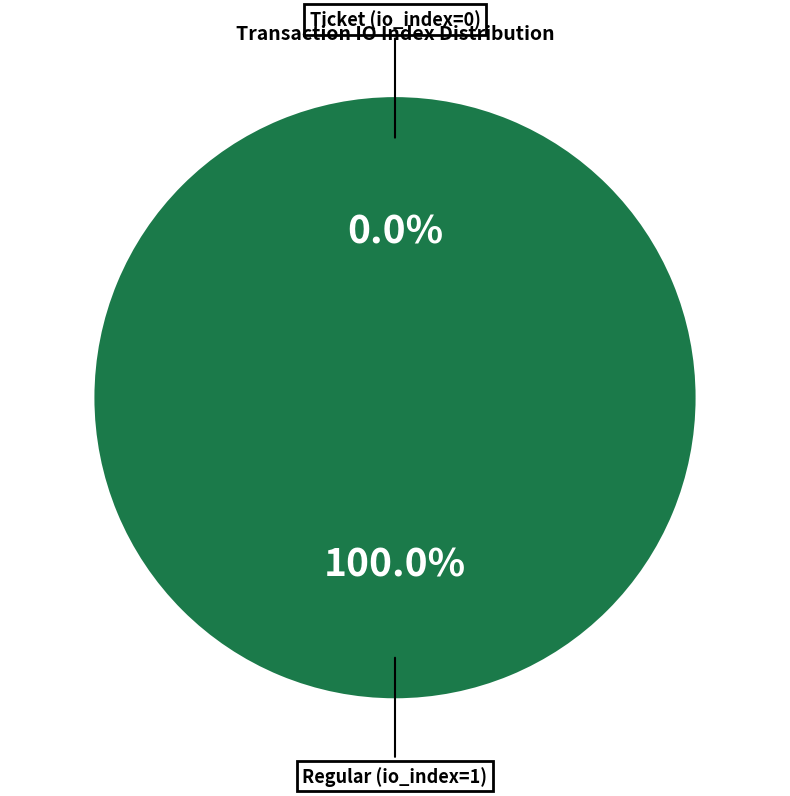

Count the number of slices in the pie.

2